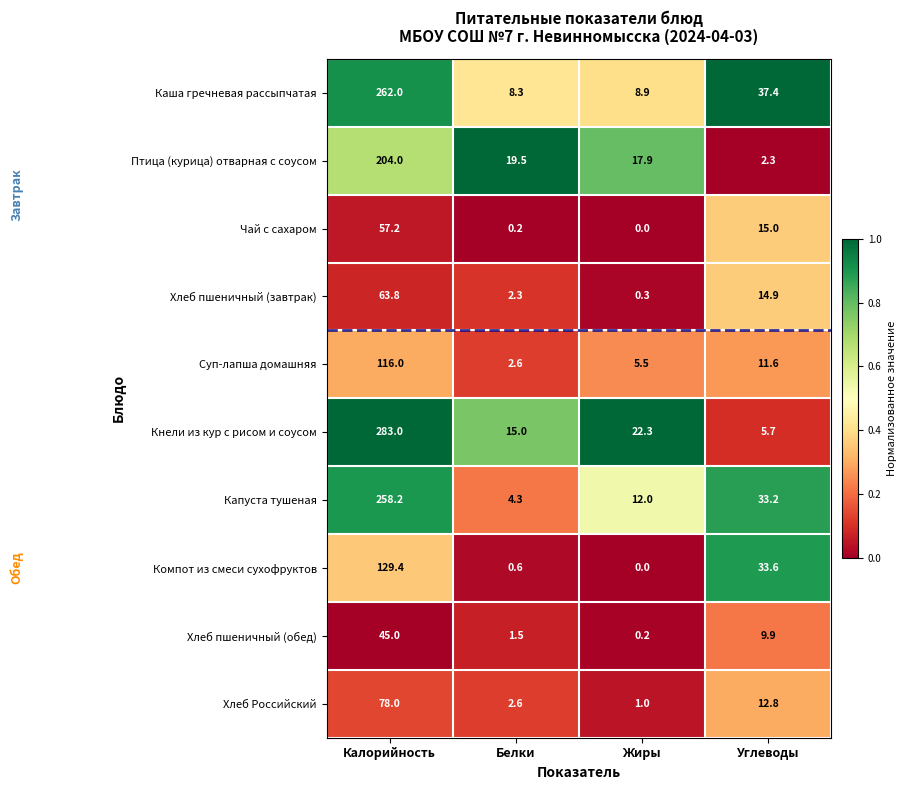

What is the difference between the maximum and minimum values in the Капуста тушеная series?

253.9